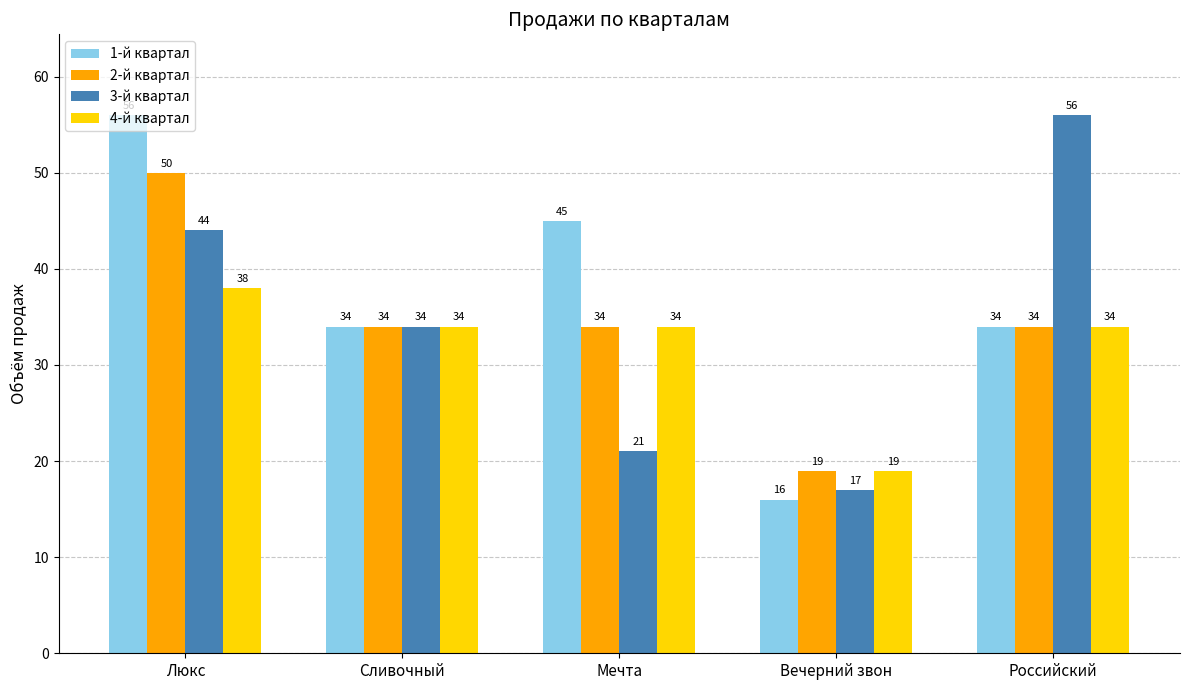

Read the 1-й квартал value at Вечерний звон.

16